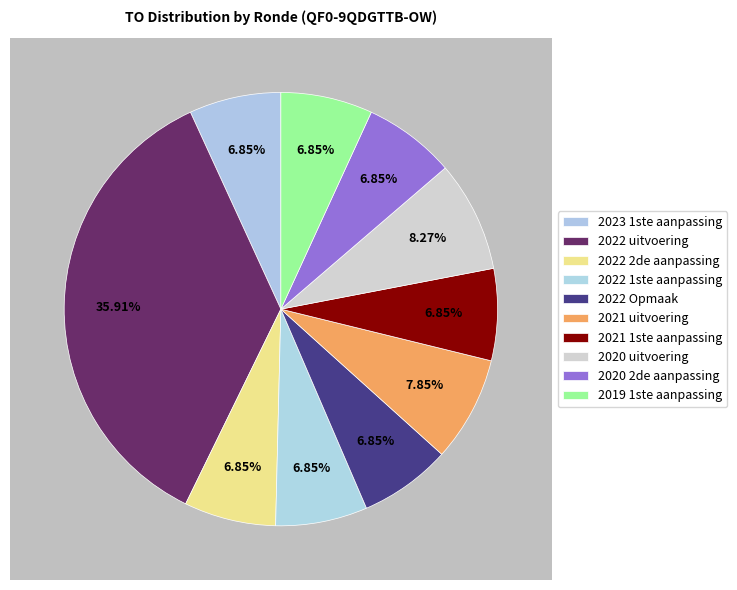

Rank the categories by value from highest to lowest.

2022 uitvoering, 2020 uitvoering, 2021 uitvoering, 2023 1ste aanpassing, 2022 2de aanpassing, 2022 1ste aanpassing, 2022 Opmaak, 2021 1ste aanpassing, 2020 2de aanpassing, 2019 1ste aanpassing